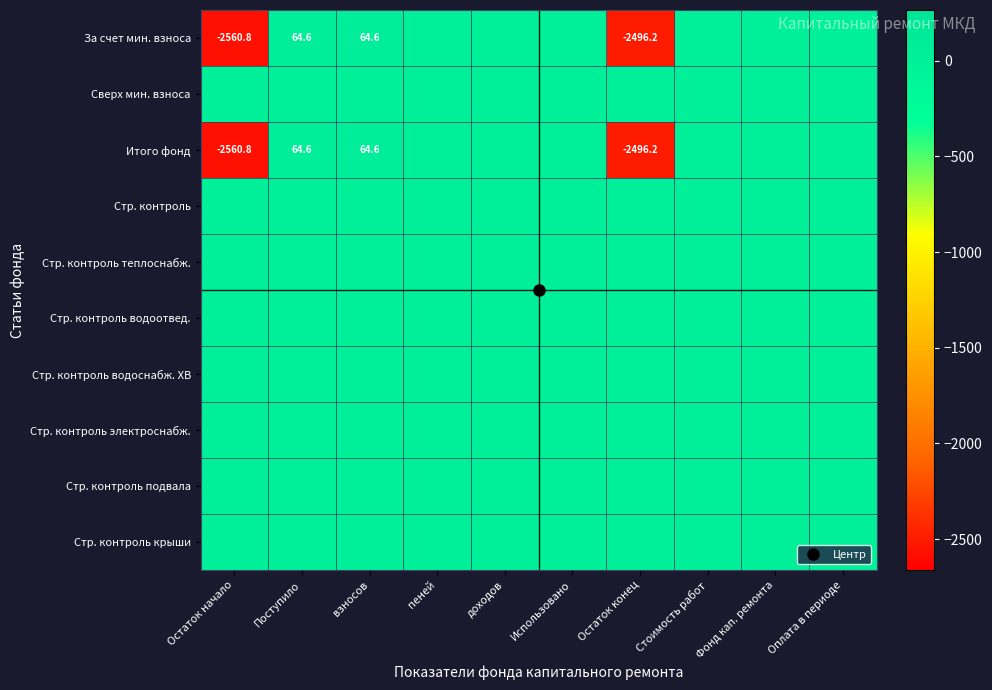

Is the value of Стр. контроль электроснабж. at Использовано greater than the value of Стр. контроль теплоснабж. at взносов?

No